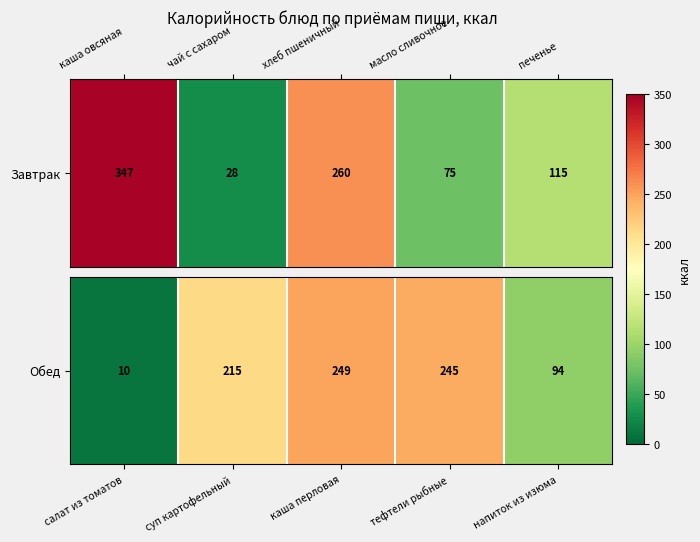

Between суп картофельный and тефтели рыбные, which is larger?

тефтели рыбные